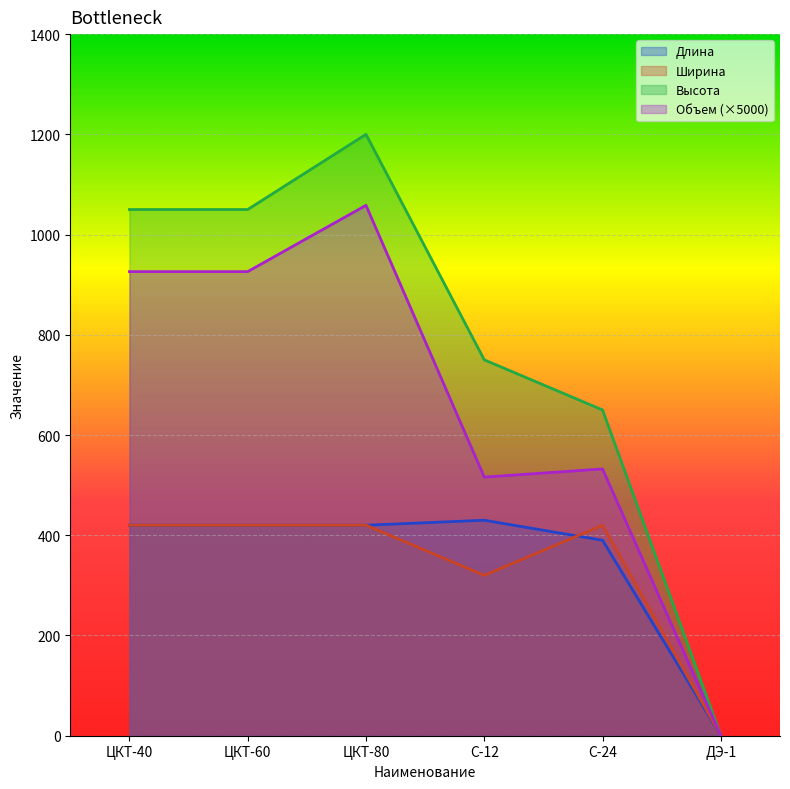

What is the average value of the Длина series?

346.7